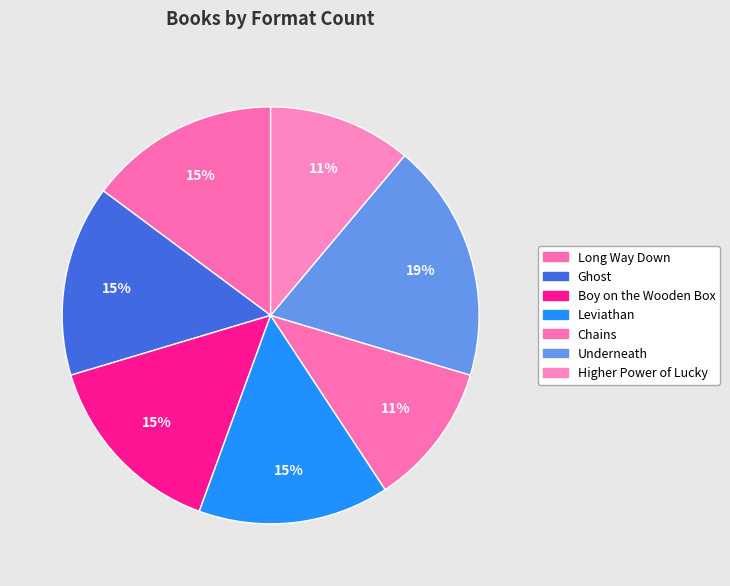

How many slices are in this pie chart?

7